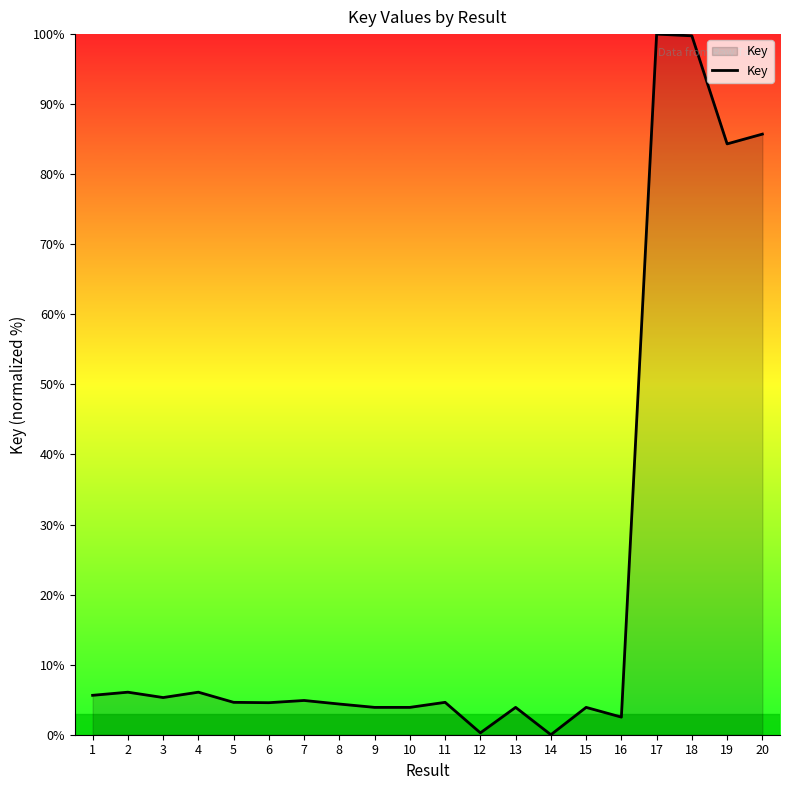

Where is the data nearest to the value 50?

19